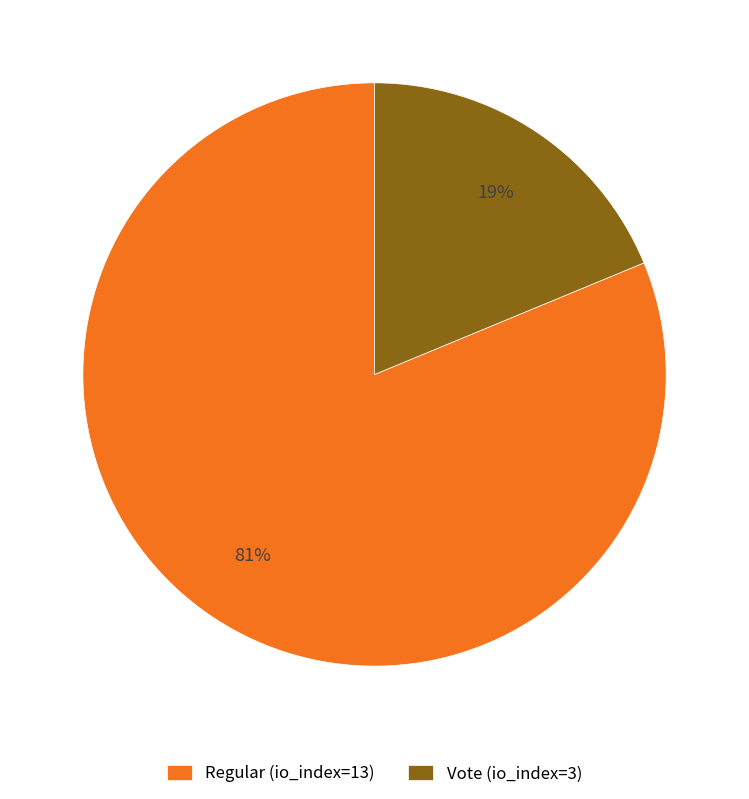

What is the largest slice in the pie chart?

Regular (io_index=13)